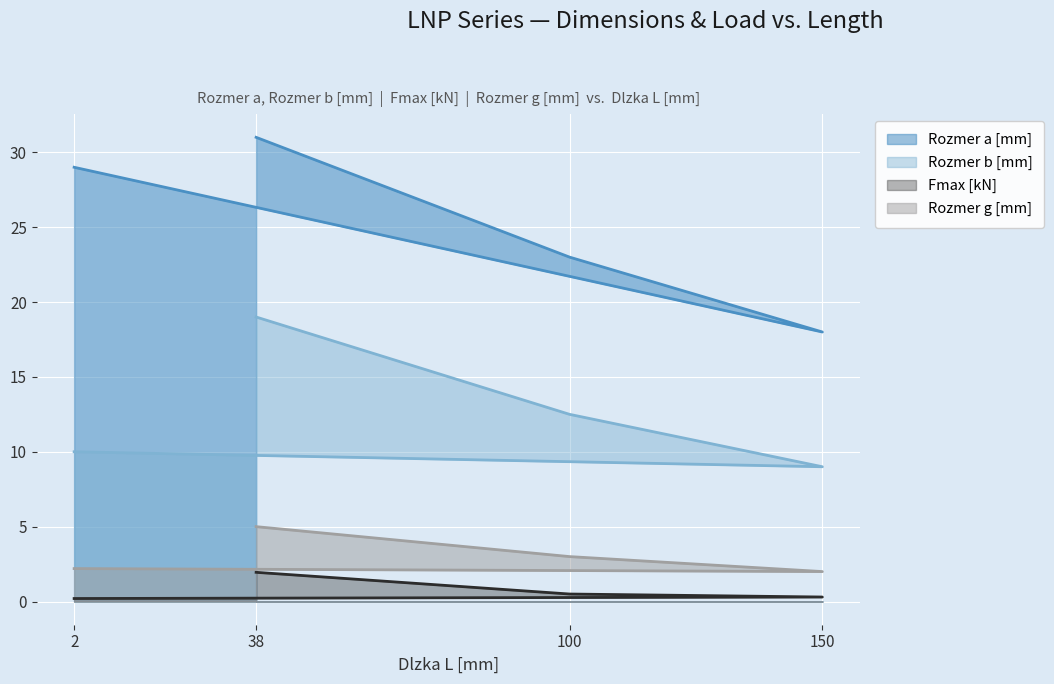

Reading left to right, what are all the values shown in this chart?

Rozmer a [mm]: 2=29.0	150=18.0	100=23.0	38=31.0
Rozmer b [mm]: 2=10.0	150=9.0	100=12.5	38=19.0
Fmax [kN]: 2=0.2	150=0.3	100=0.5	38=1.9
Rozmer g [mm]: 2=2.2	150=2.0	100=3.0	38=5.0